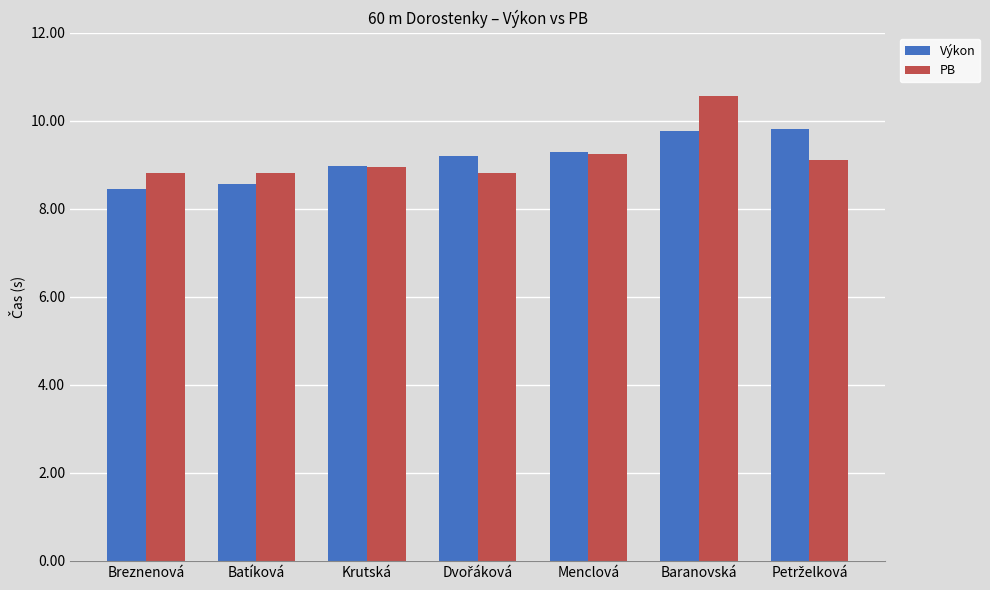

How many bars are there in each group?

2